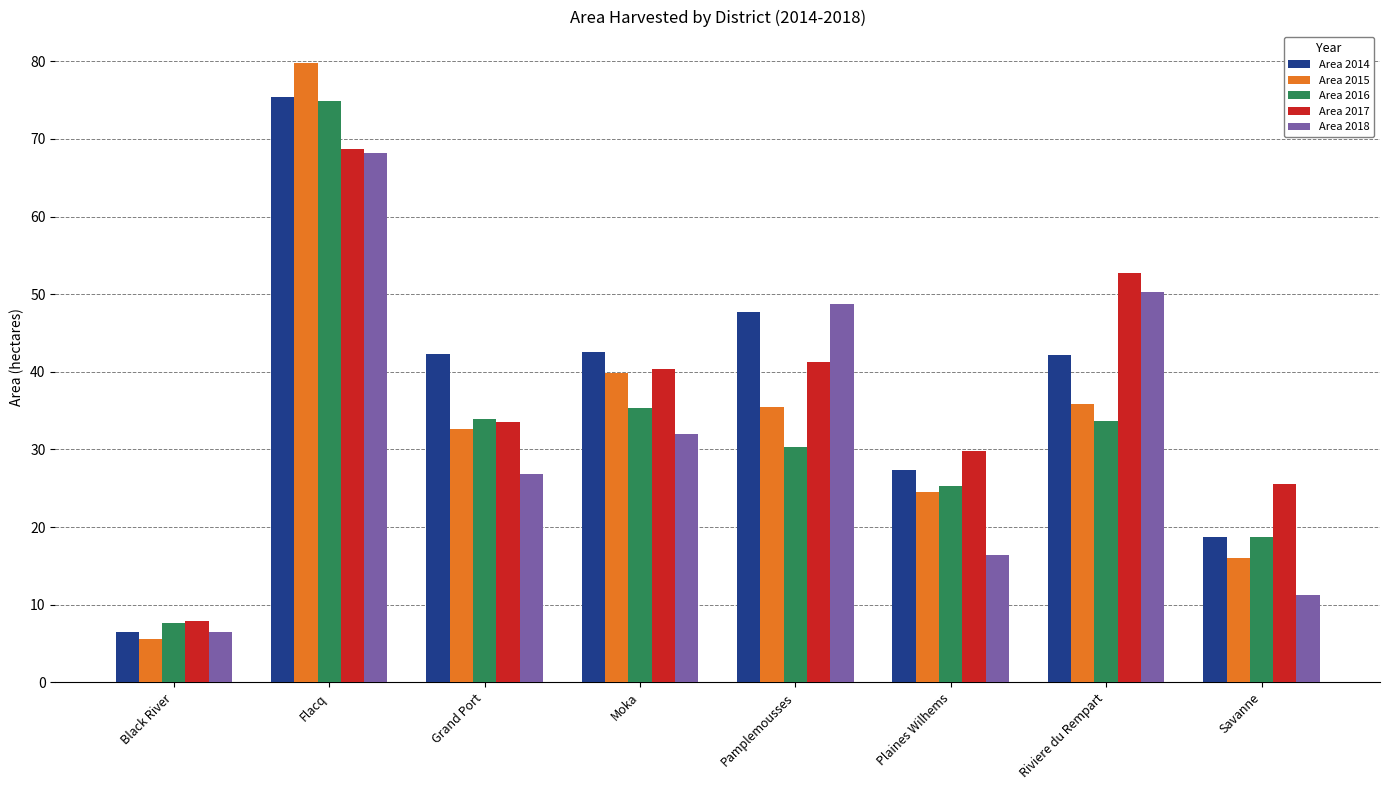

Count the number of categories in the chart.

8